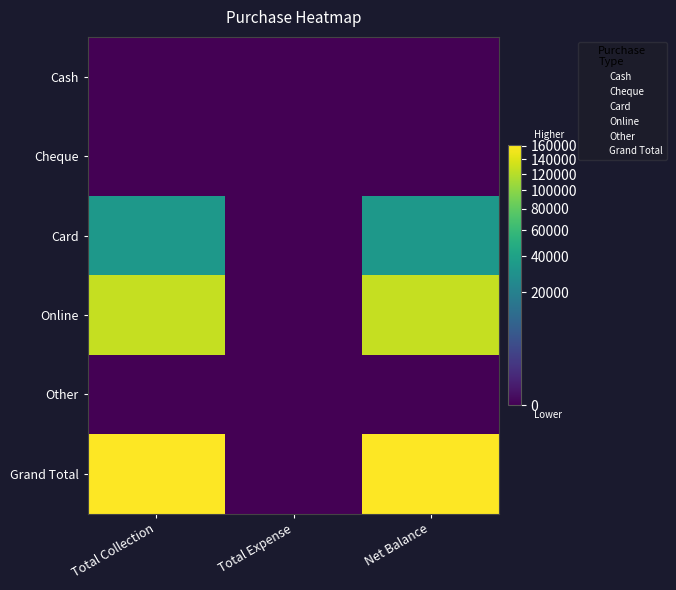

Which label corresponds to the largest value in the chart?

Total Collection